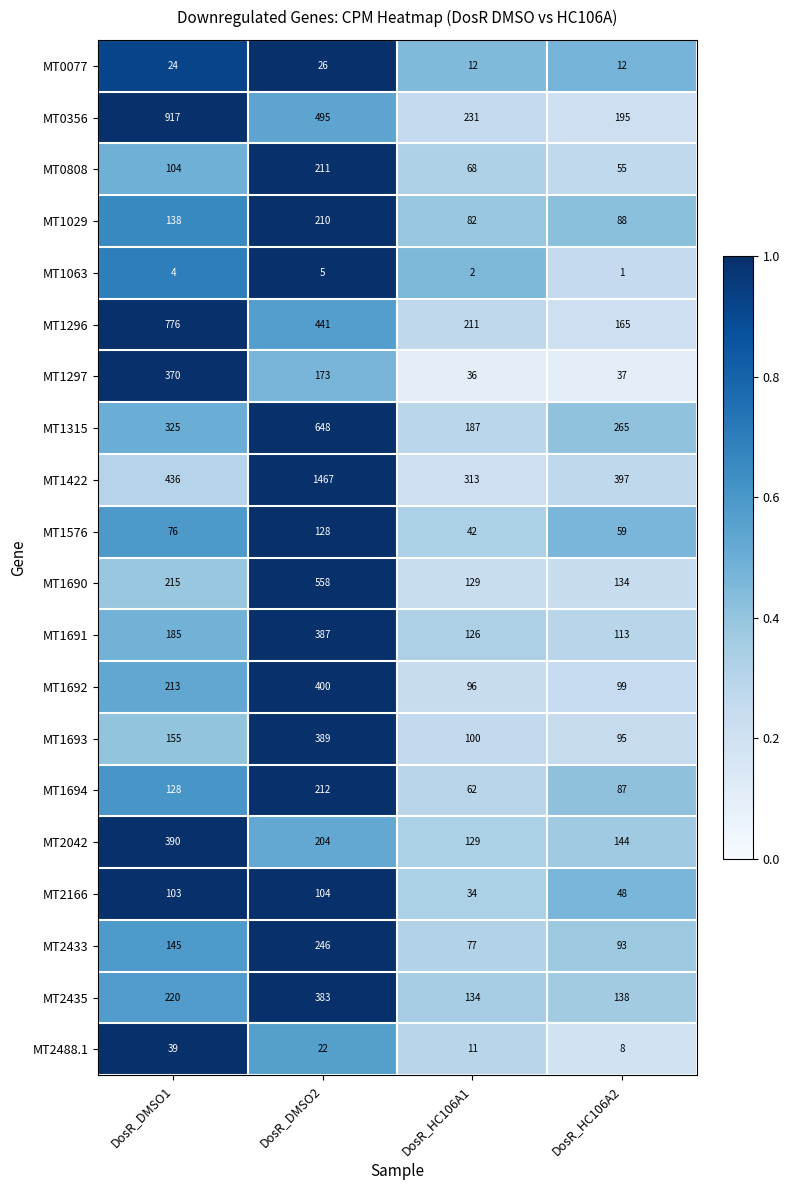

What is the difference between the MT1694 values at DosR_HC106A1 and DosR_HC106A2?

25